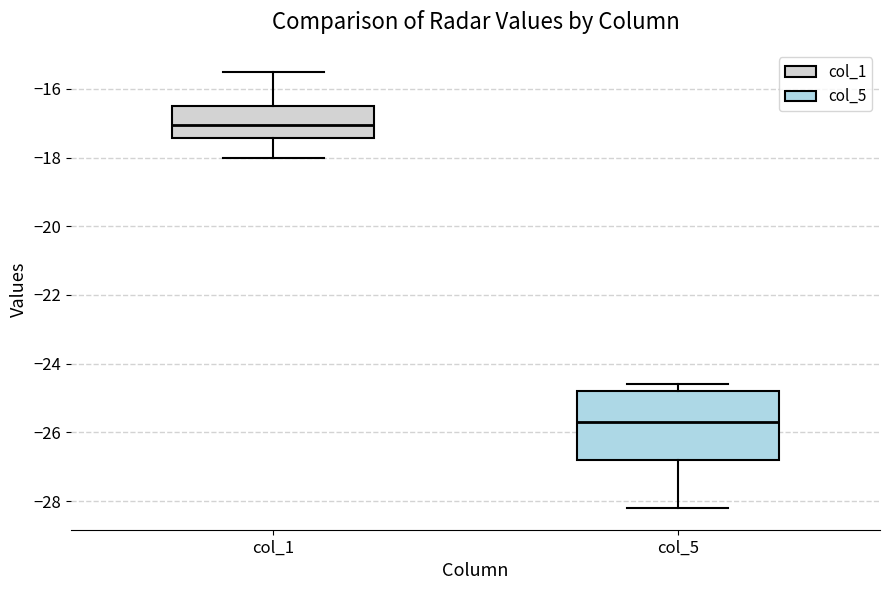

Comparing the boxes themselves (not the whiskers), which one is the tallest?

col_5